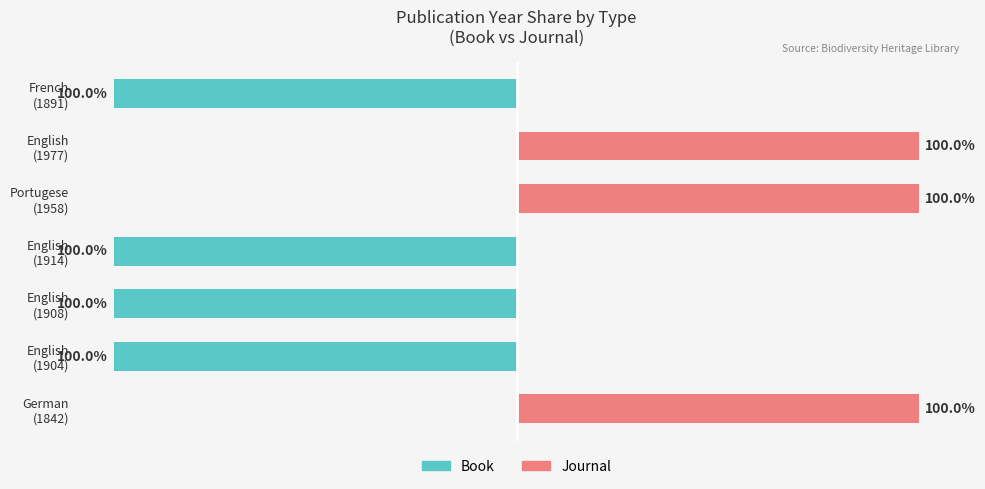

The value of Journal at Portugese (1958) is 177. True or false?

False